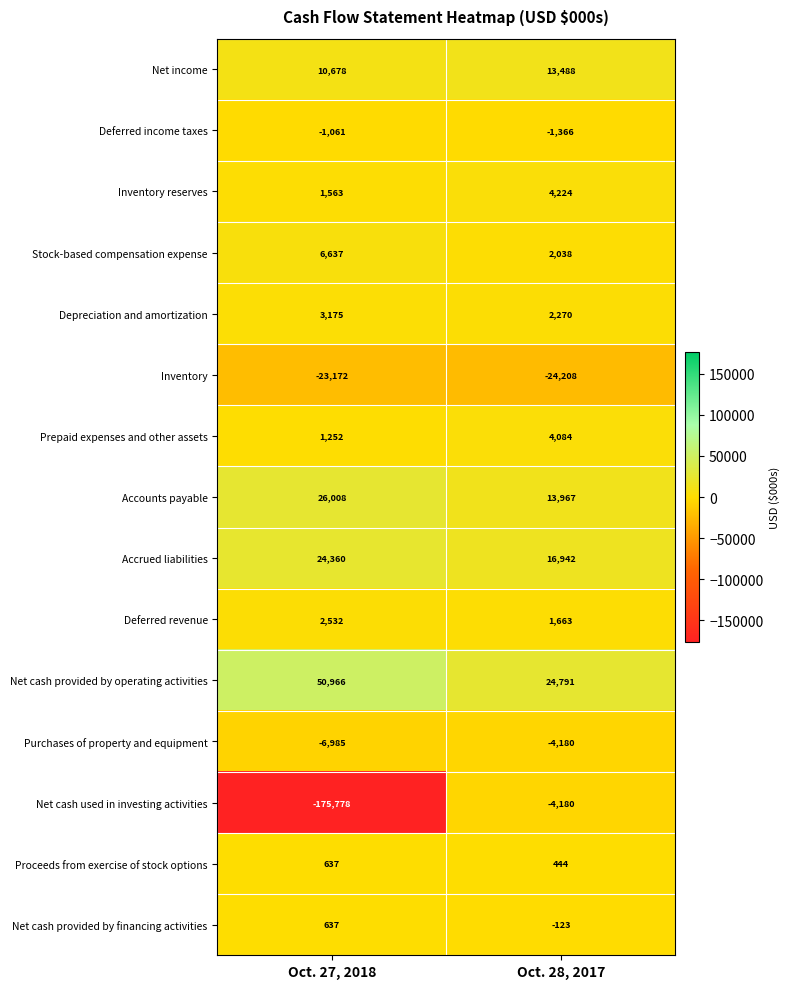

Where is Proceeds from exercise of stock options nearest to the value 540?

Oct. 28, 2017